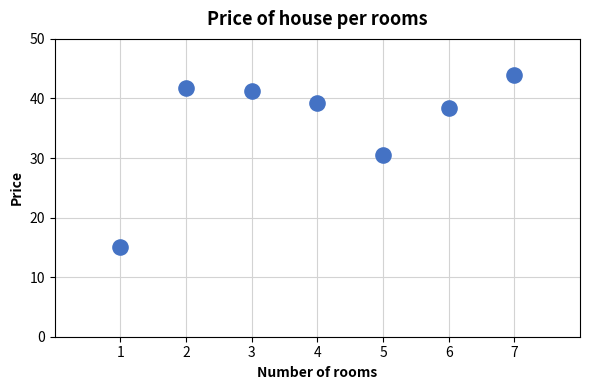

What Y value in the scatter plot is closest to 29?

30.5